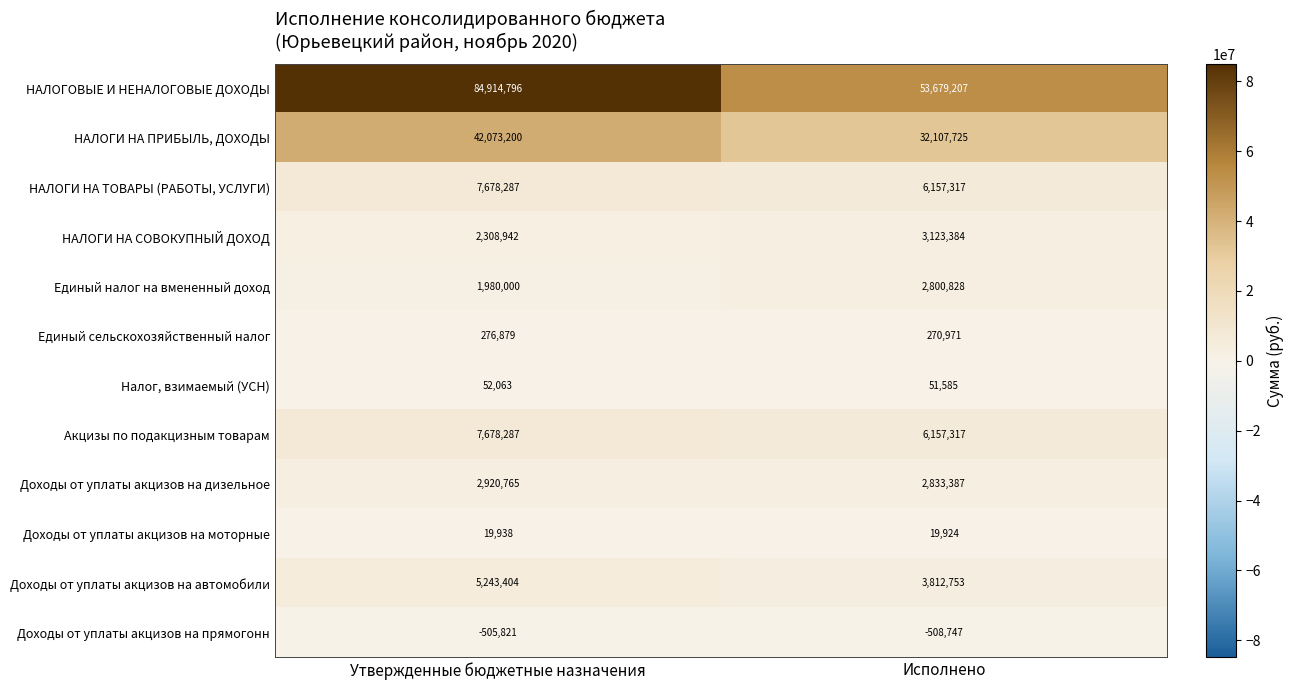

At which label does Доходы от уплаты акцизов на дизельное reach its minimum?

Исполнено